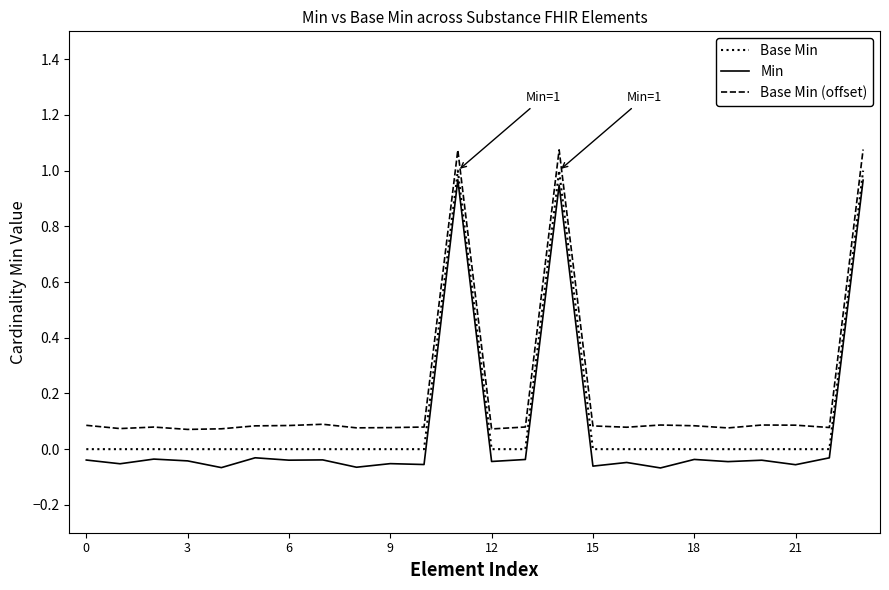

Which series has the widest spread of values?

Min